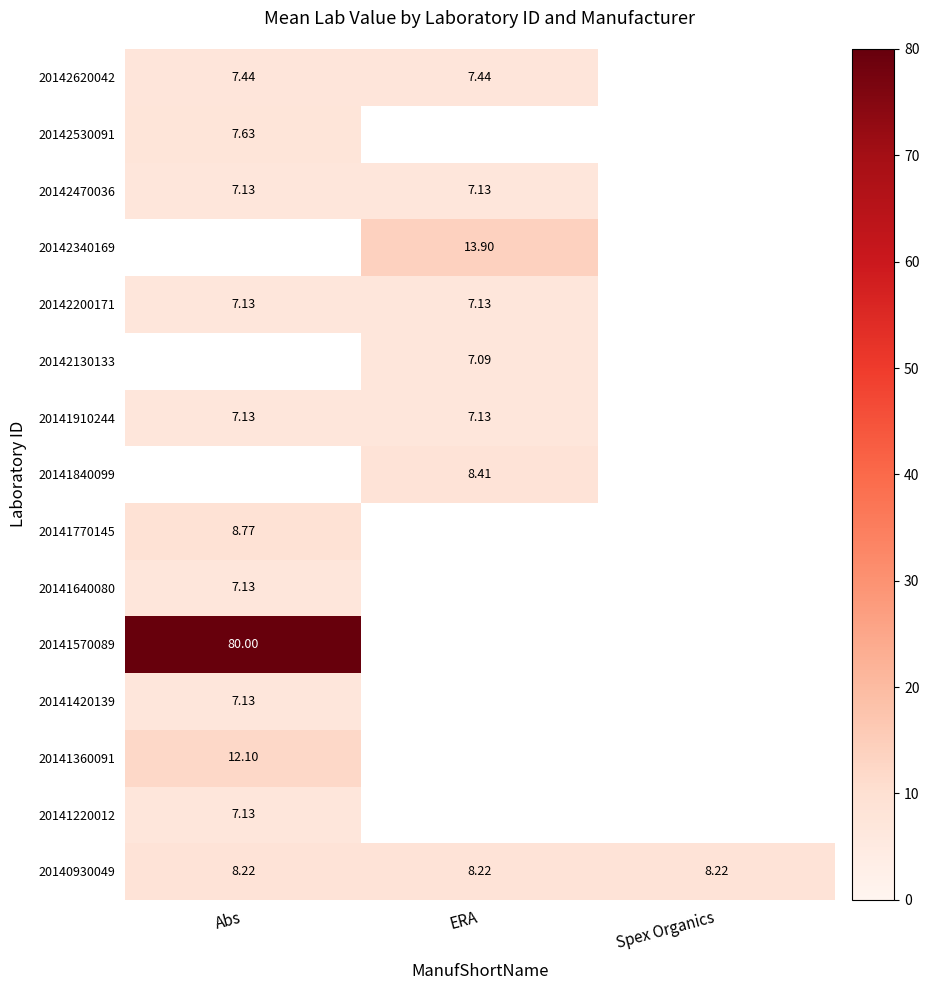

What is the sum of all 20140930049 values?

24.7